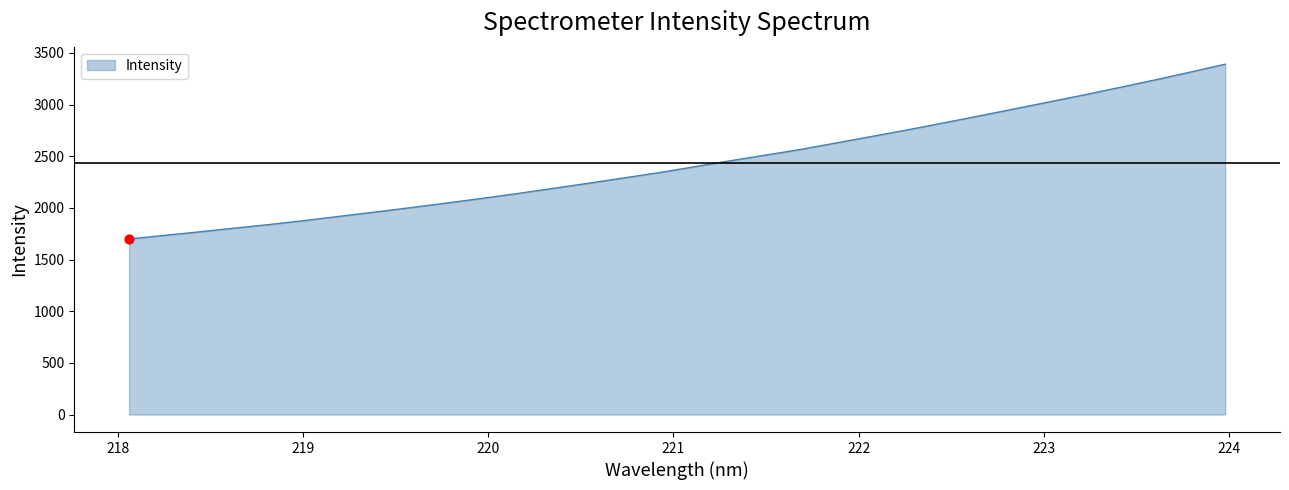

What is the minimum value shown in the chart?

1699.0